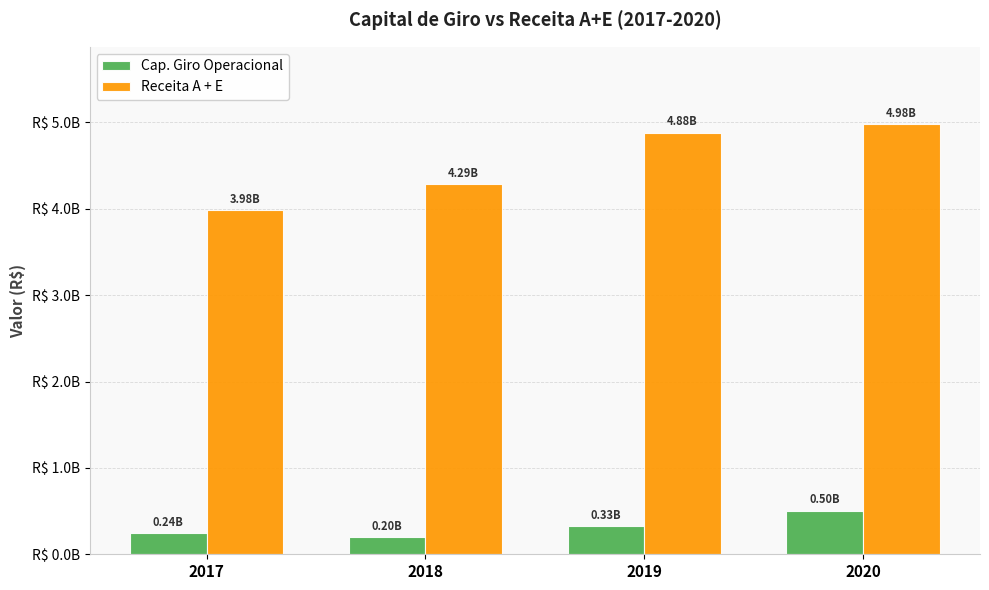

Rank the series at 2020 from highest to lowest value.

Receita A + E, Cap. Giro Operacional